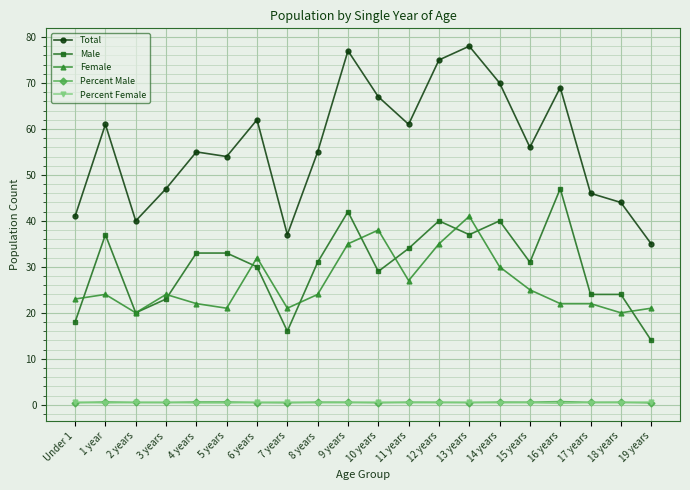

What is the lowest value of the Percent Female series?

0.3